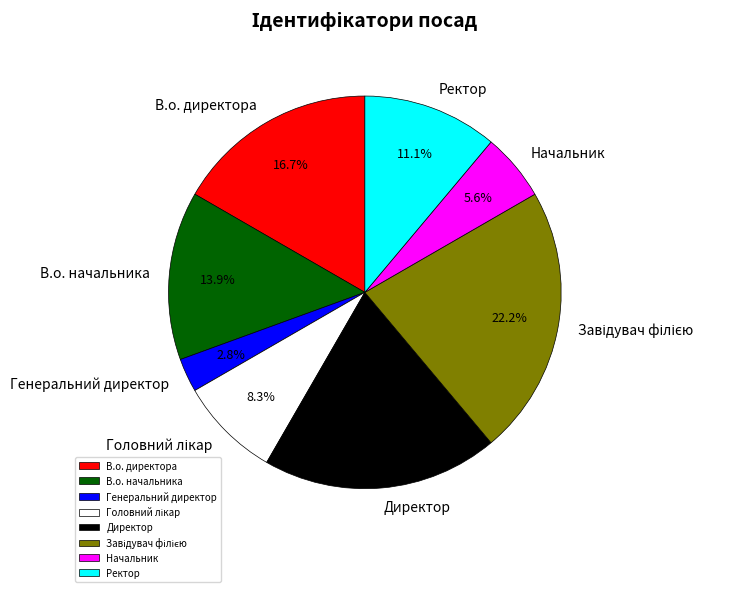

To the nearest percent, what is the average slice percentage?

12%